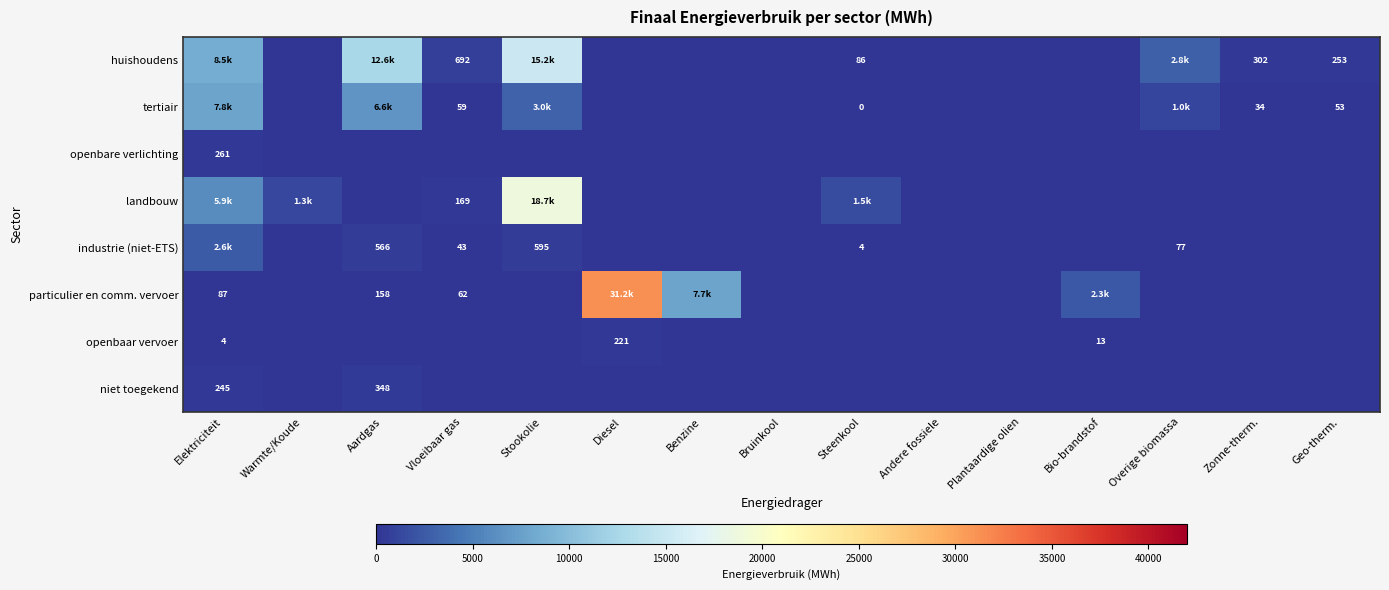

Rank the series by their maximum value, from highest to lowest.

particulier en comm. vervoer, landbouw, huishoudens, tertiair, industrie (niet-ETS), niet toegekend, openbare verlichting, openbaar vervoer